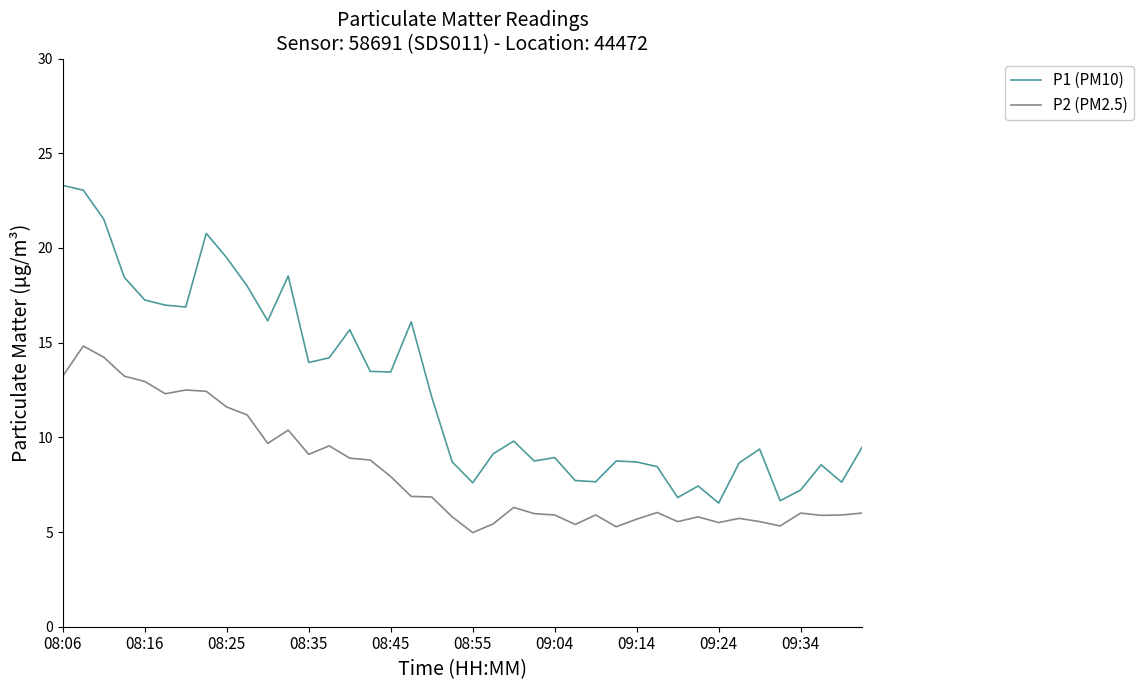

What are all the series names shown in the legend?

P1 (PM10), P2 (PM2.5)